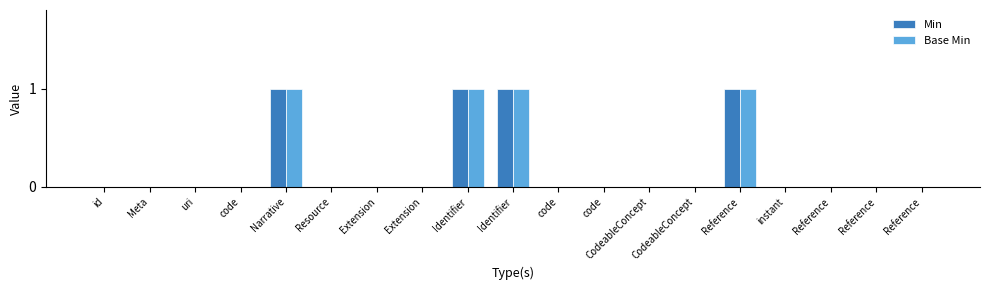

True or false: Min has a value of 1 at Identifier.

True